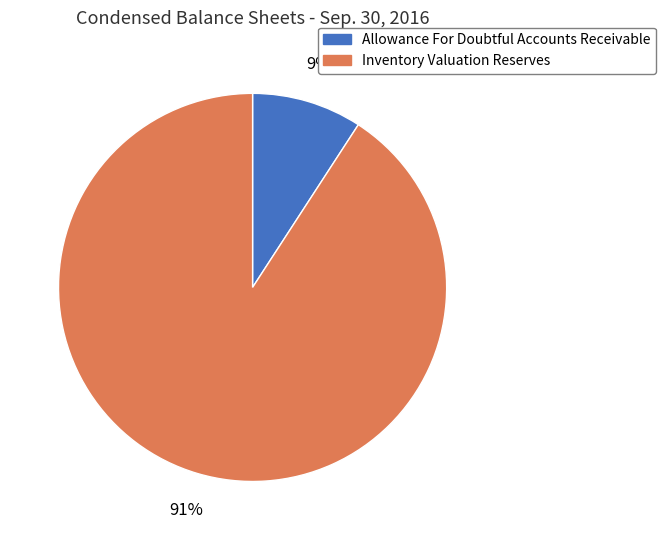

What percentage is the Allowance For Doubtful Accounts Receivable slice, to the nearest percent?

9%